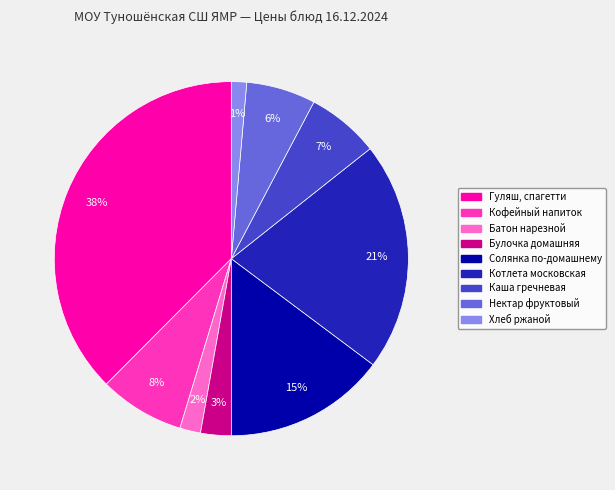

Does Батон нарезной represent more than half of the total?

No